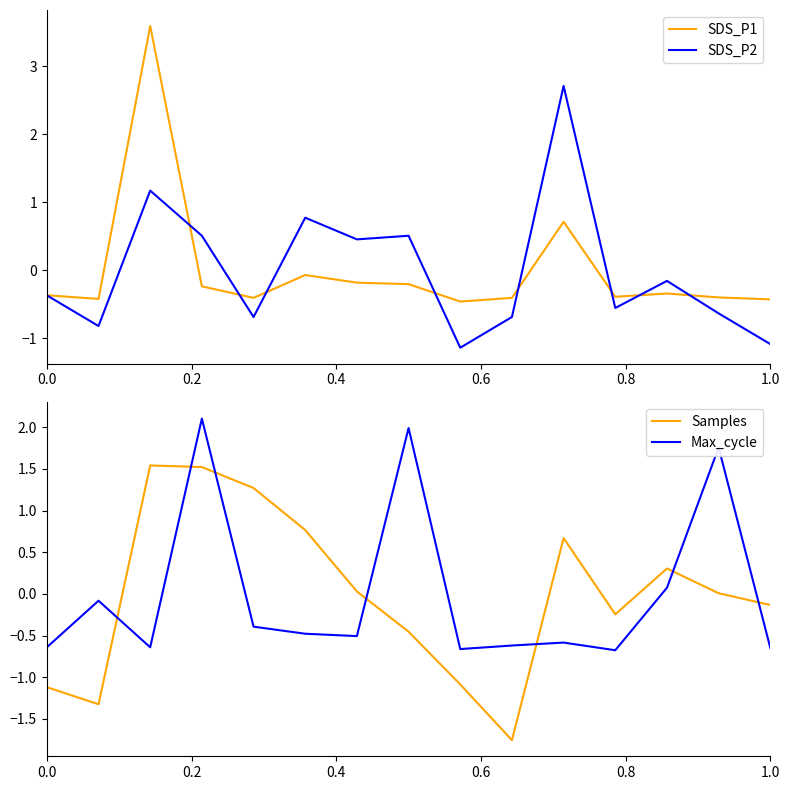

Which series ends up on top after the final intersection of Max_cycle and SDS_P1?

SDS_P1